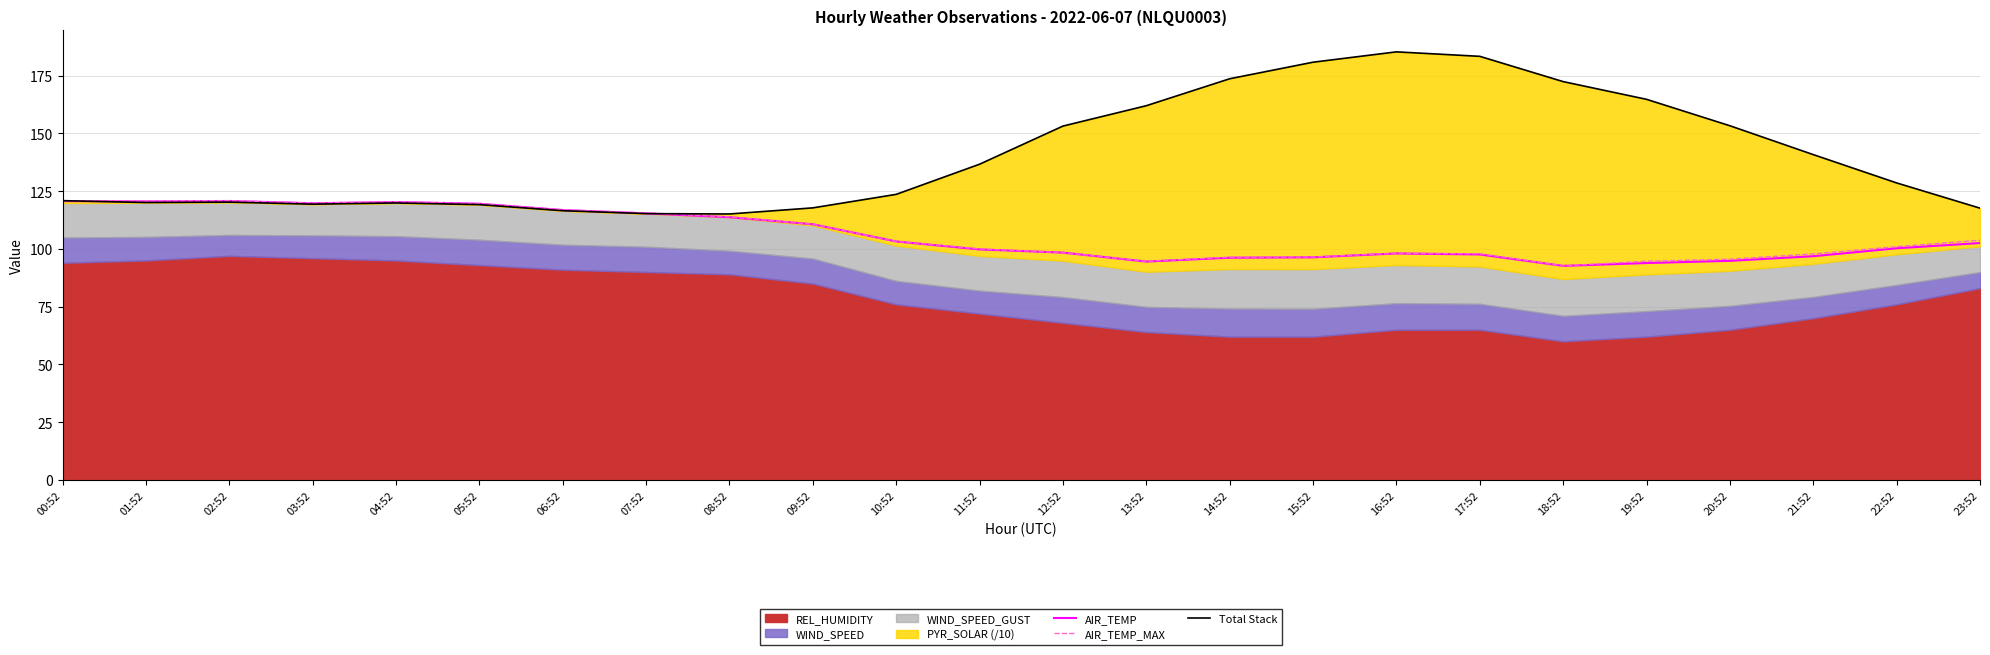

At how many categories does at least one series exceed 183?

2